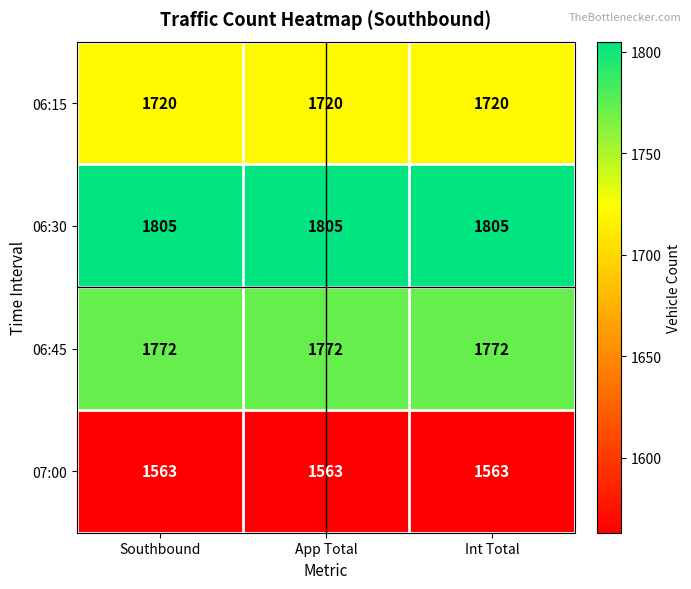

What is the spread (max minus min) of values at Int Total?

242